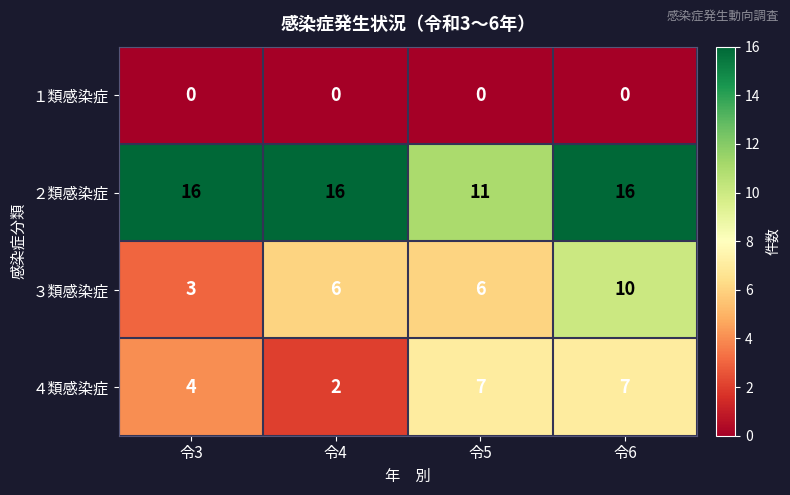

Is it true that ２類感染症 equals 9 at 令3?

False